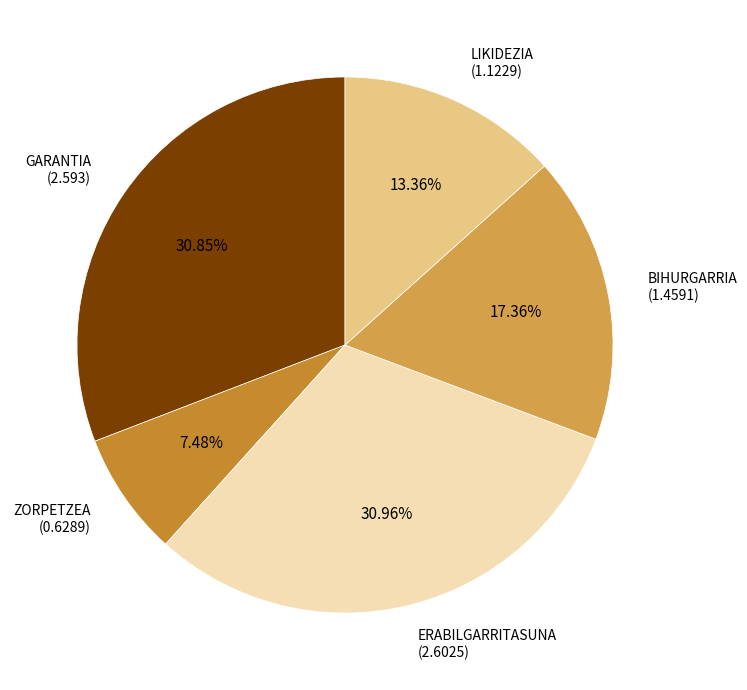

How many slices are in this pie chart?

5